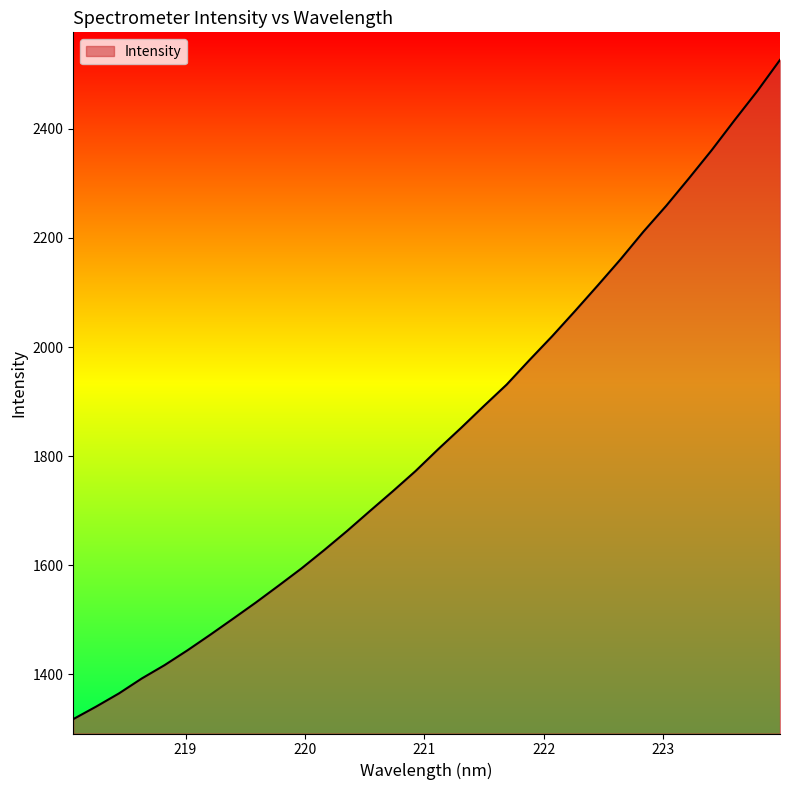

What is the smallest value displayed?

1318.2